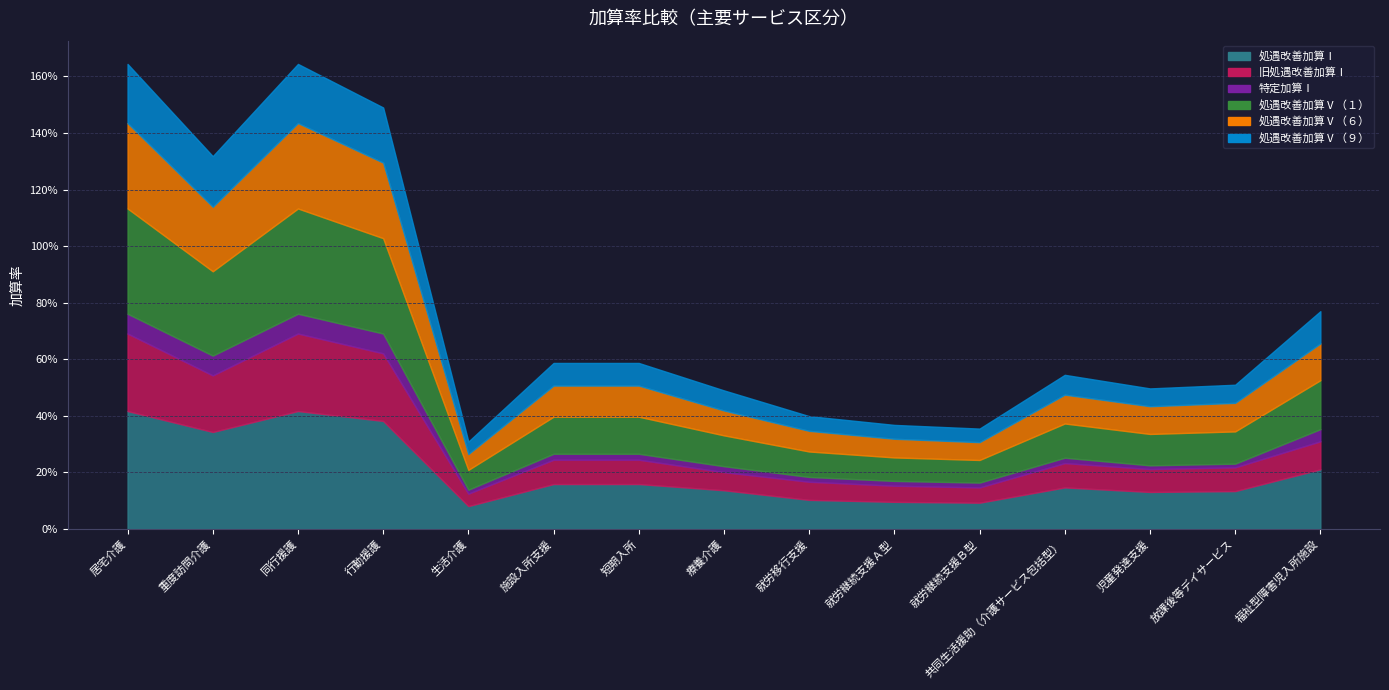

The 処遇改善加算Ⅴ（１） series shows 0.6 at 居宅介護. True or false?

False